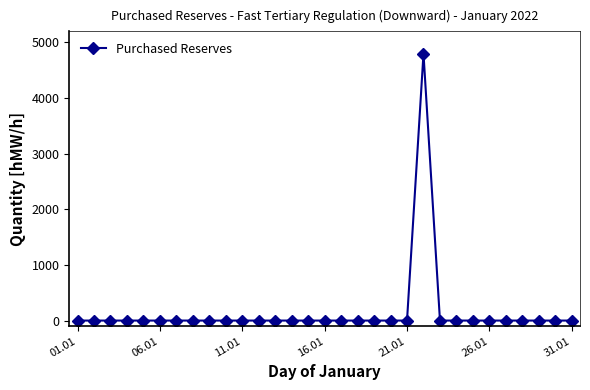

What is the average value?

155